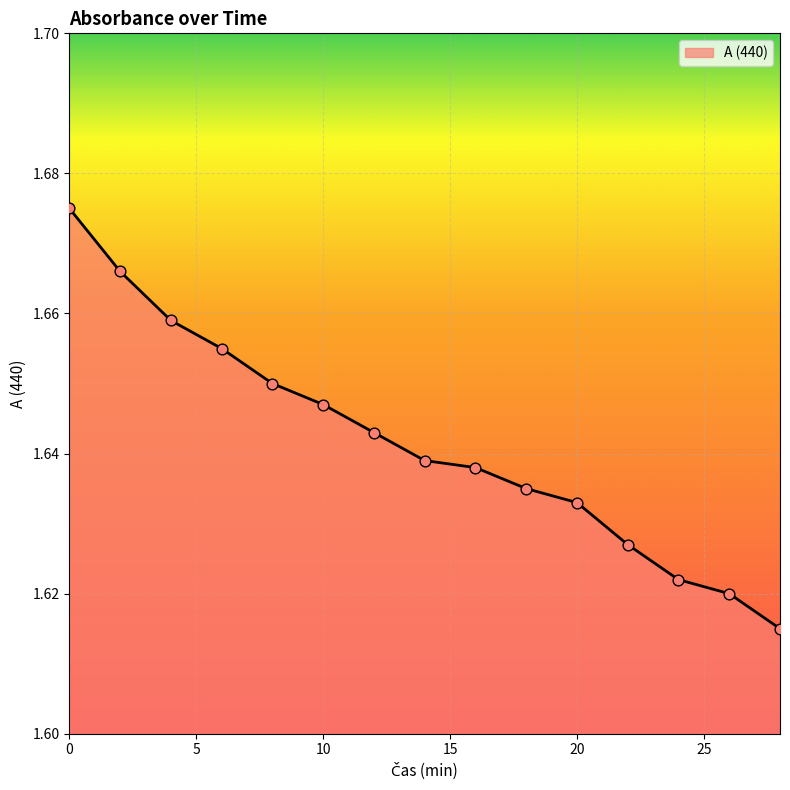

Is this an area chart (filled region under the line)?

Yes